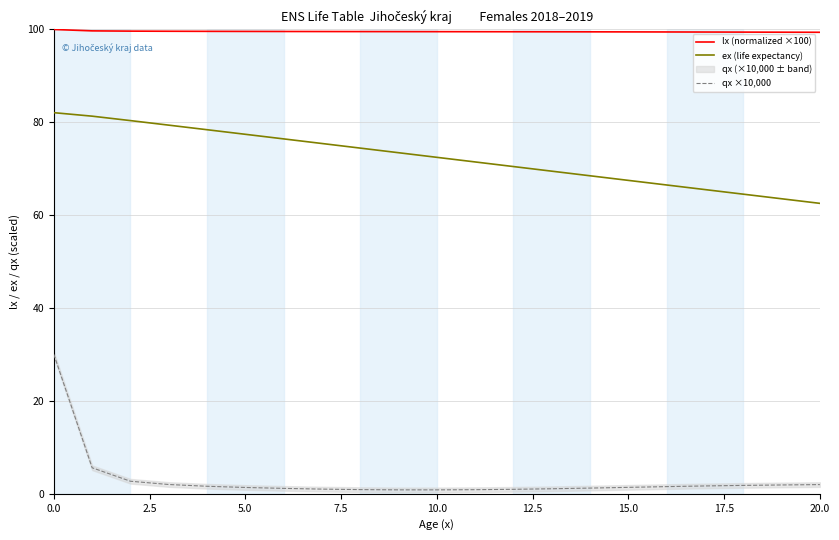

How many values in the qx ×10,000 series are below 1?

5